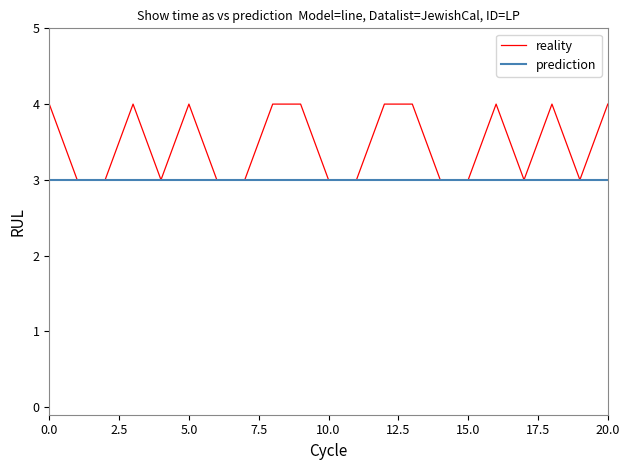

What are all the series names shown in the legend?

reality, prediction